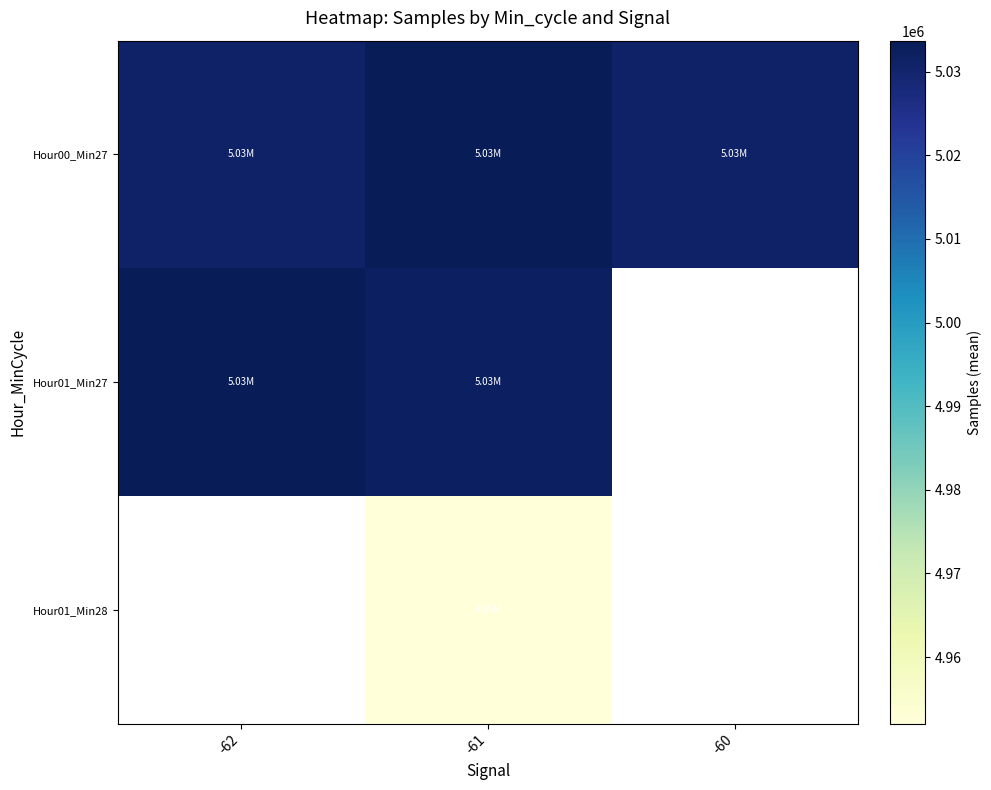

Which series has the largest total across all categories?

Hour00_Min27